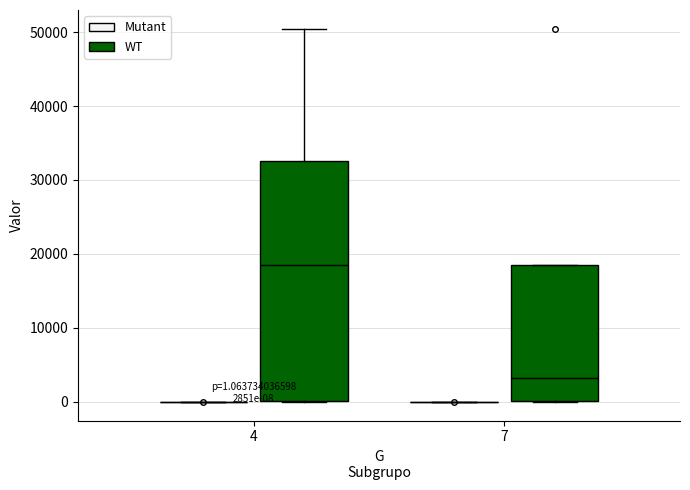

Which box is the tallest, from its lower edge to its upper edge?

4 (WT)